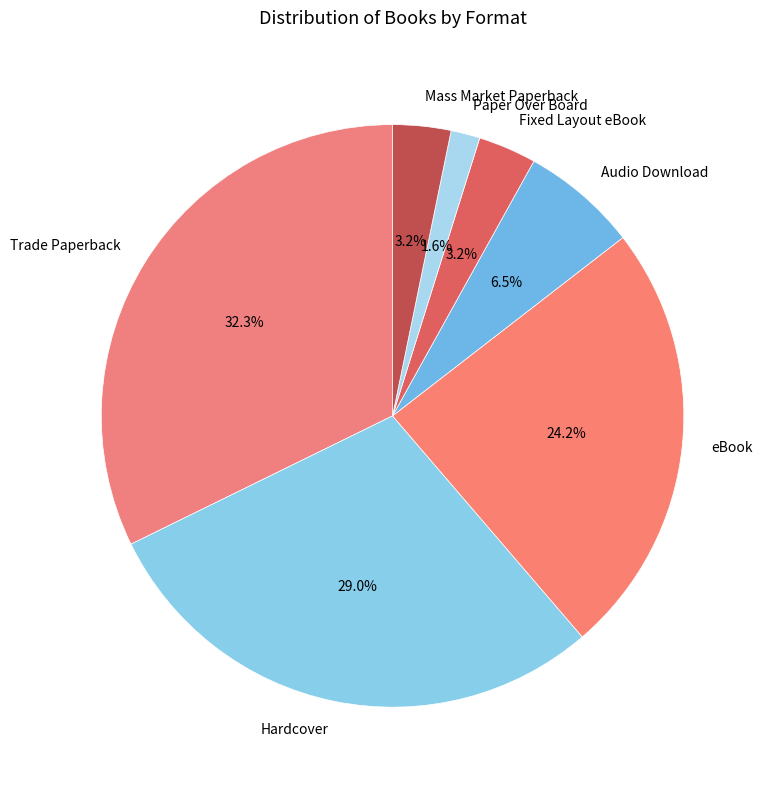

How many slices are in this pie chart?

7